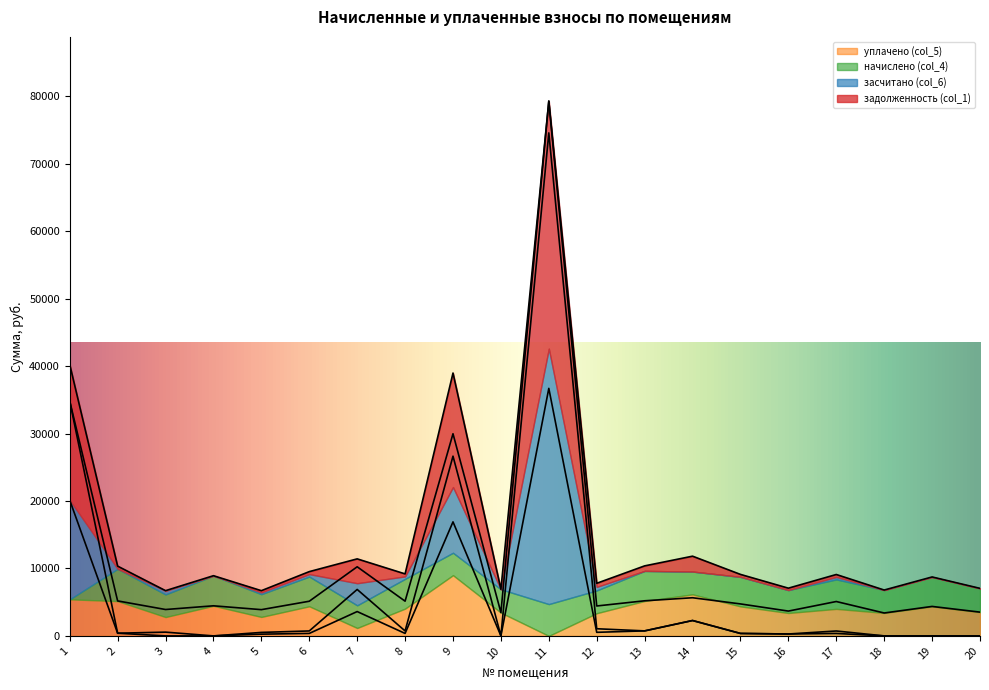

What is the value of the задолженность (col_1) point at the 6th from the left?

367.0